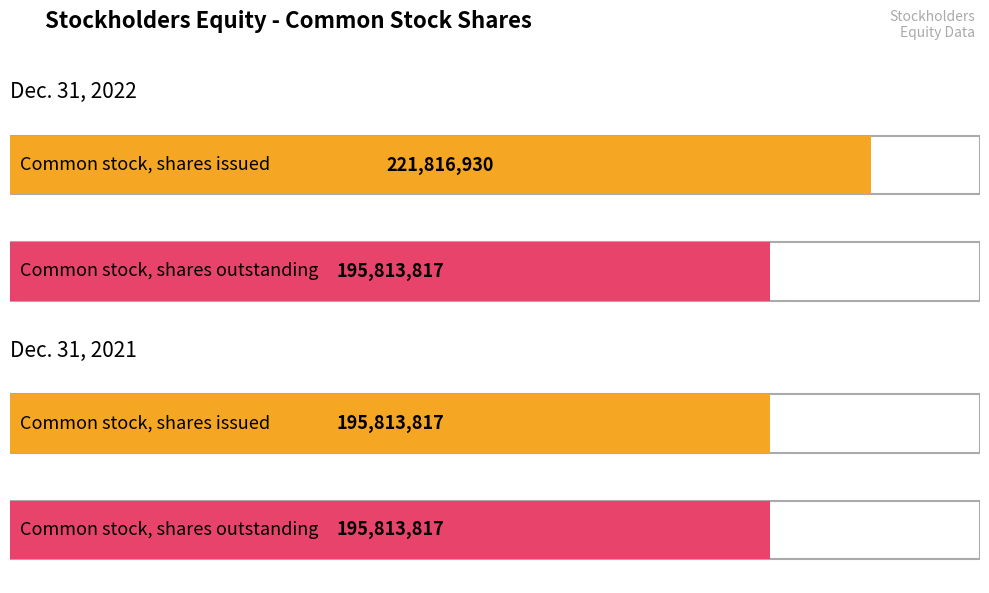

Rank the categories by Dec. 31, 2021 value from highest to lowest.

Common stock, shares issued, Common stock, shares outstanding